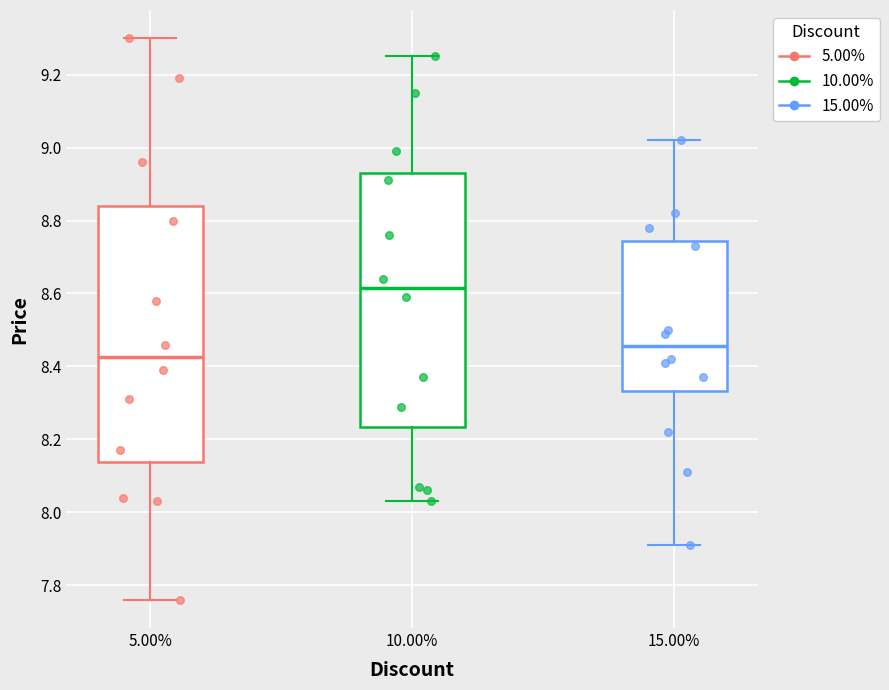

Reading left to right, transcribe this box plot: for each box, give where its median line is, the range the box spans, and where its two whiskers end, as read against the y-axis. The values are not printed on the chart, so give them approximately, as read against the axis.

5.00%: median 8.42, box 8.14 to 8.84, whiskers 7.76 to 9.30
10.00%: median 8.62, box 8.24 to 8.94, whiskers 8.04 to 9.26
15.00%: median 8.46, box 8.34 to 8.74, whiskers 7.92 to 9.02